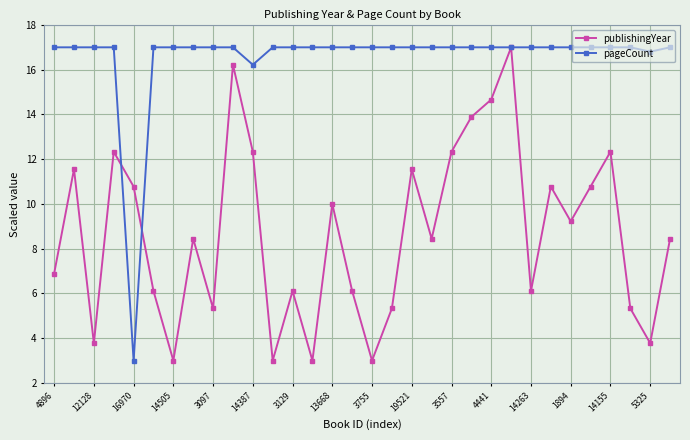

Reading right to left, what are all the values shown in this chart?

publishingYear: 8.4	3.8	5.3	12.3	10.8	9.2	10.8	6.1	17.0	14.7	13.9	12.3	8.4	11.6	5.3	3.0	6.1	10.0	3.0	6.1	3.0	12.3	16.2	5.3	8.4	3.0	6.1	10.8	12.3	3.8	11.6	6.9
pageCount: 17.0	16.8	17.0	17.0	17.0	17.0	17.0	17.0	17.0	17.0	17.0	17.0	17.0	17.0	17.0	17.0	17.0	17.0	17.0	17.0	17.0	16.2	17.0	17.0	17.0	17.0	17.0	3.0	17.0	17.0	17.0	17.0